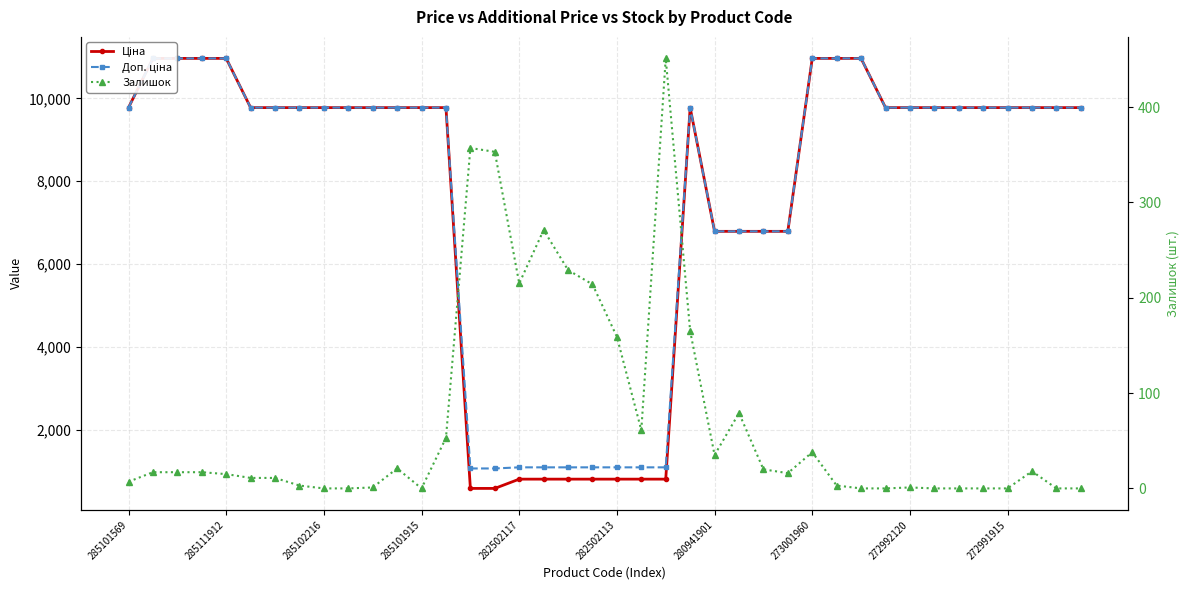

How many data points does each series have?

40